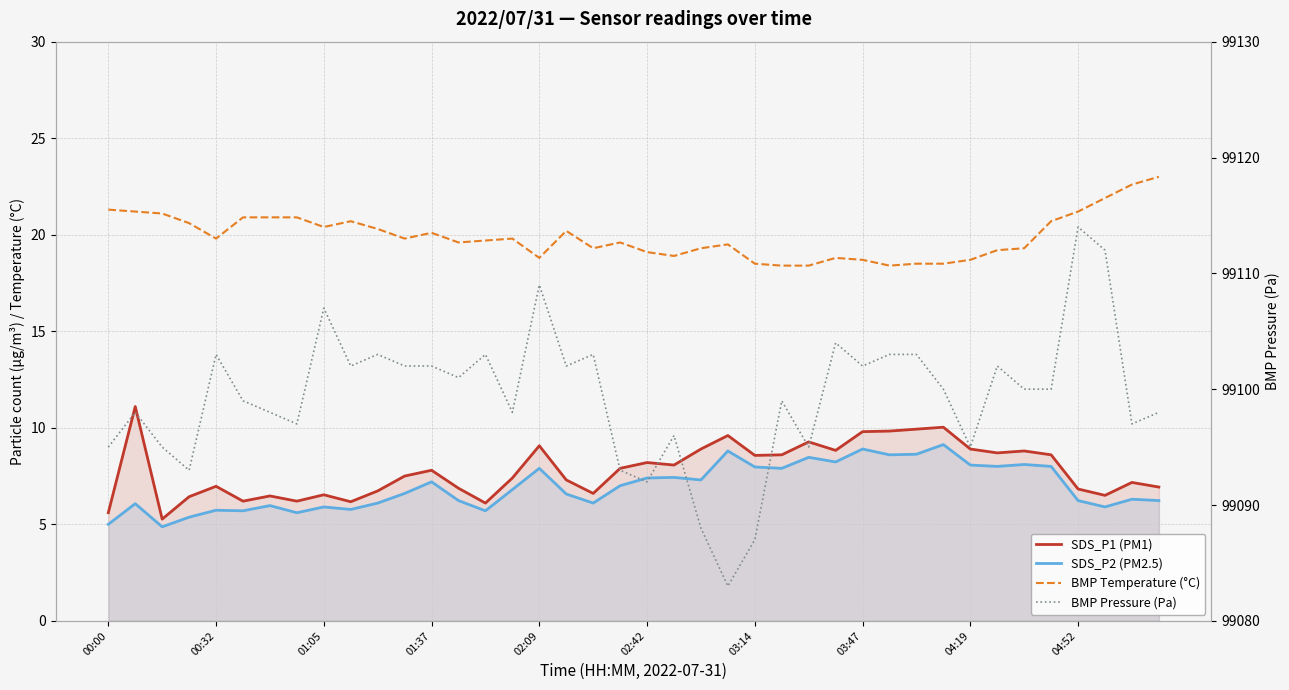

What are all the series names shown in the legend?

SDS_P1 (PM1), SDS_P2 (PM2.5), BMP Temperature (°C), BMP Pressure (Pa)